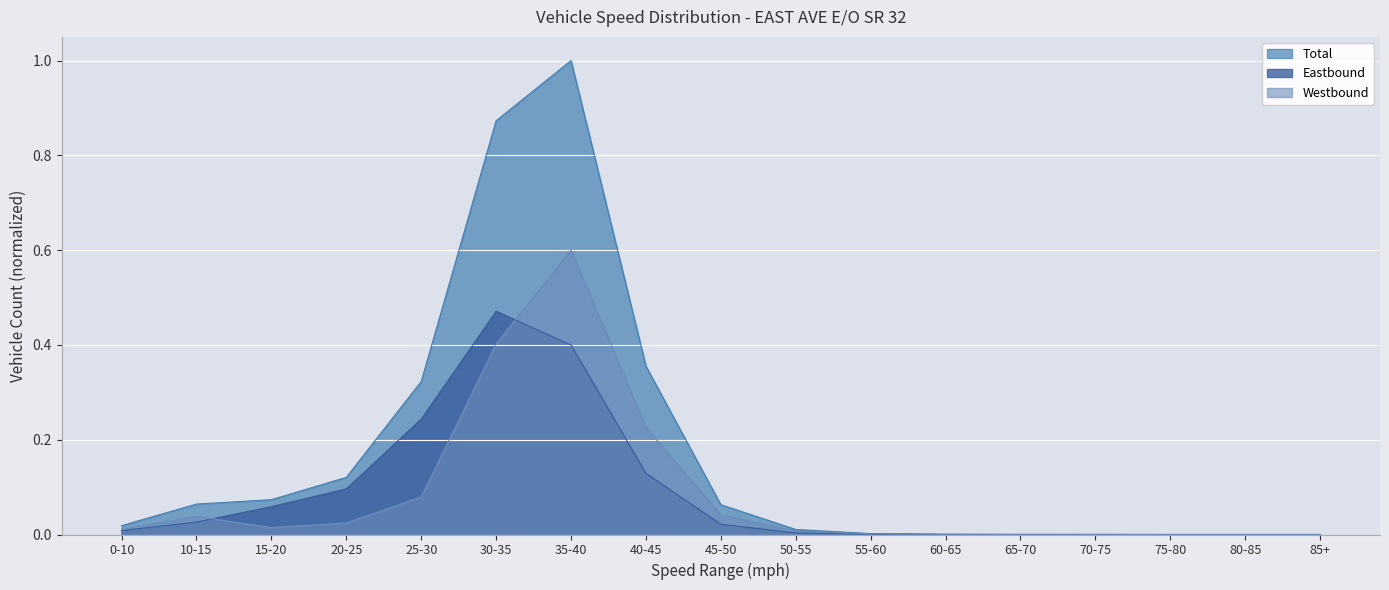

Reading right to left, transcribe all the data shown in this chart.

Eastbound: 0.0	0.0	0.0	0.0	0.0	0.0	0.0	0.0	0.0	0.1	0.4	0.5	0.2	0.1	0.1	0.0	0.0
Westbound: 0.0	0.0	0.0	0.0	0.0	0.0	0.0	0.0	0.0	0.2	0.6	0.4	0.1	0.0	0.0	0.0	0.0
Total: 0.0	0.0	0.0	0.0	0.0	0.0	0.0	0.0	0.1	0.4	1.0	0.9	0.3	0.1	0.1	0.1	0.0